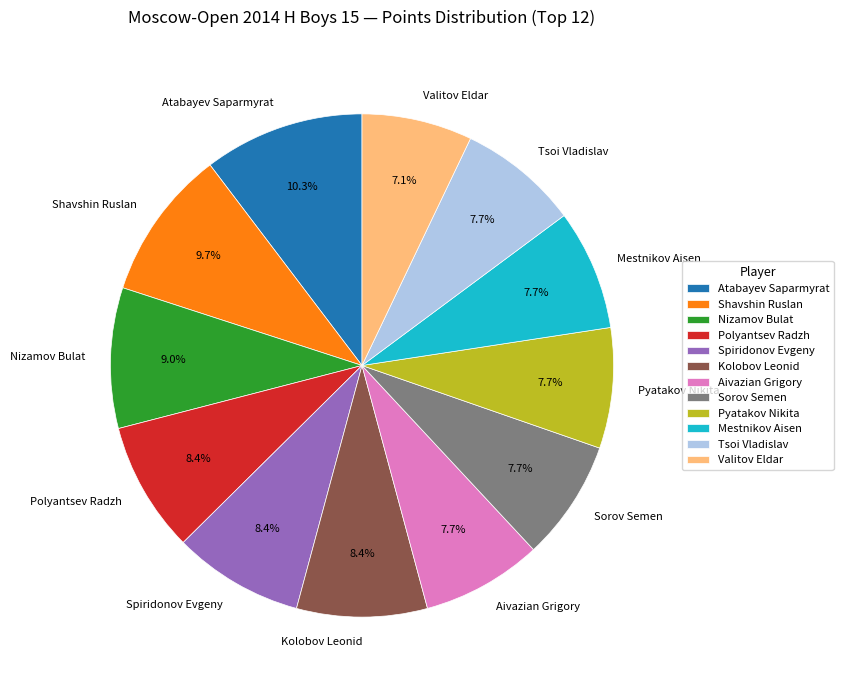

The Nizamov Bulat slice represents 9% of the pie. True or false?

True